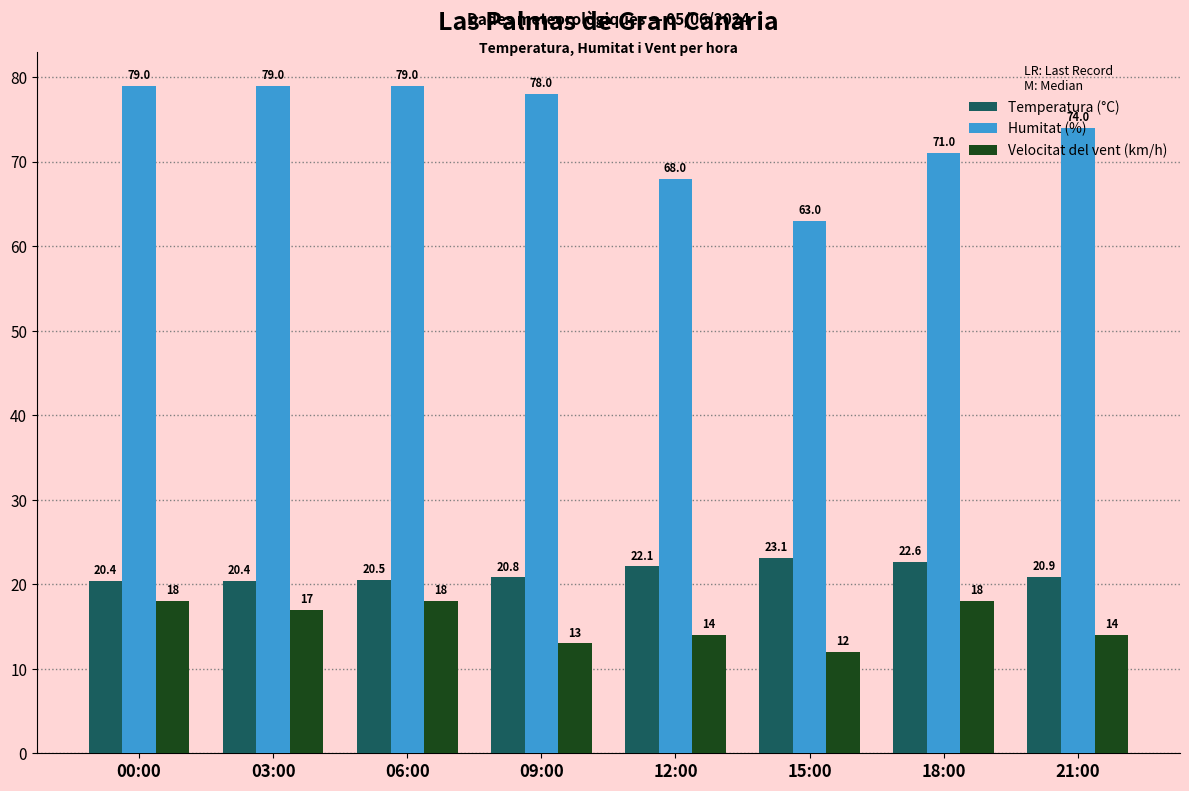

How many distinct data groups are displayed?

3